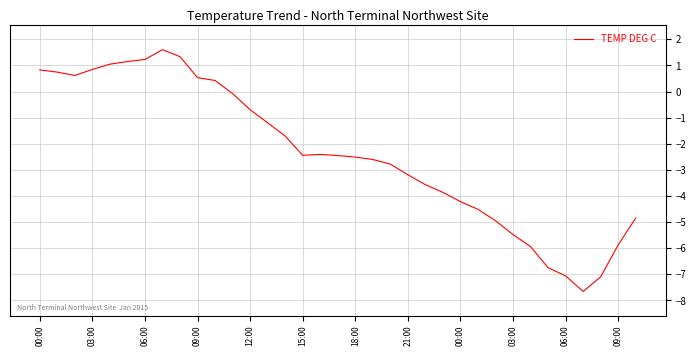

What is the difference between the maximum and minimum values?

9.3